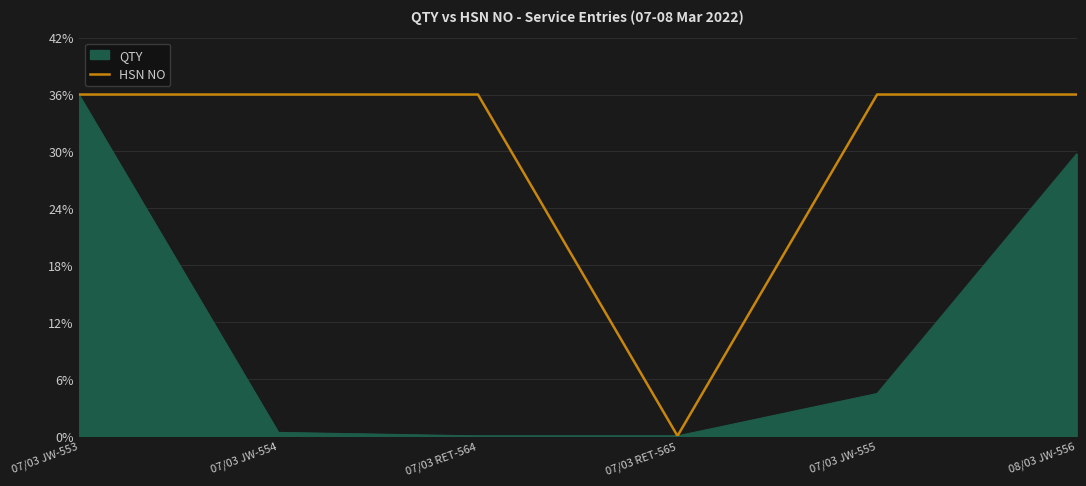

Does the chart display data point markers on the line(s)?

No